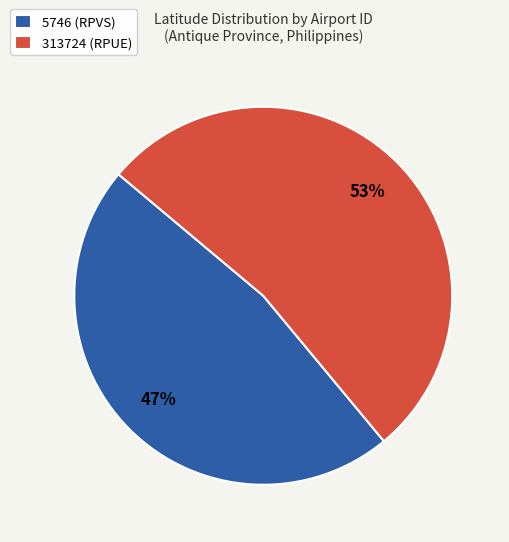

Is it true that 313724 (RPUE) is 41% of the pie?

False